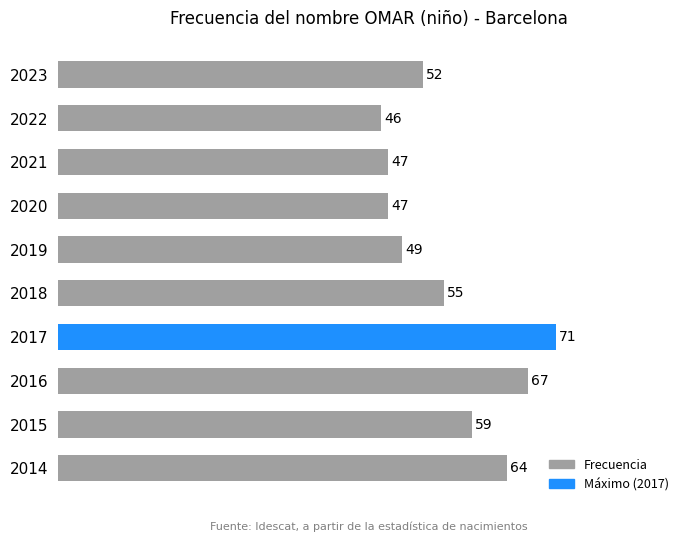

What is the change in value from 2016 to 2014?

-3